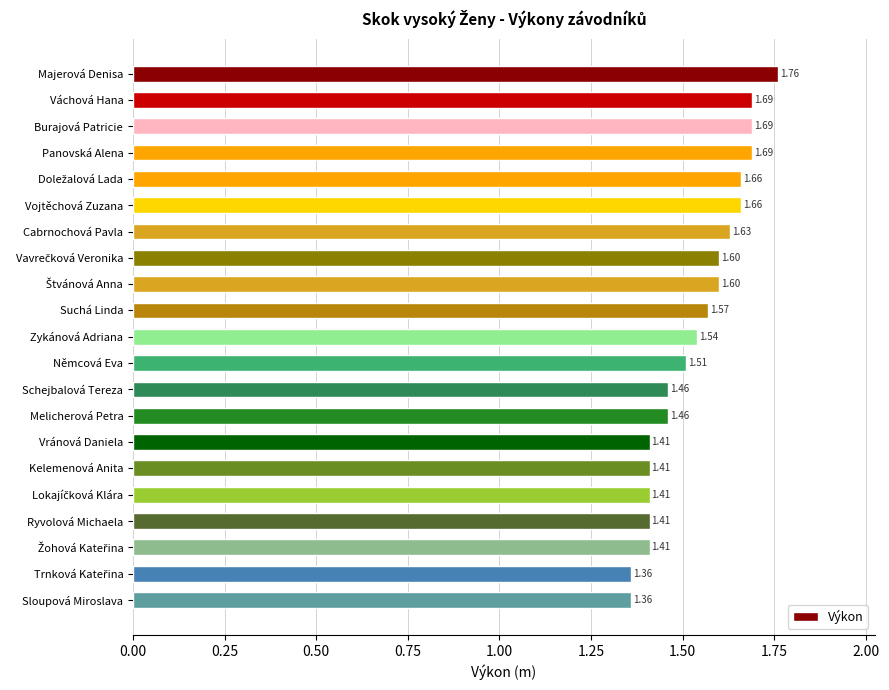

Count the number of data series in this chart.

1